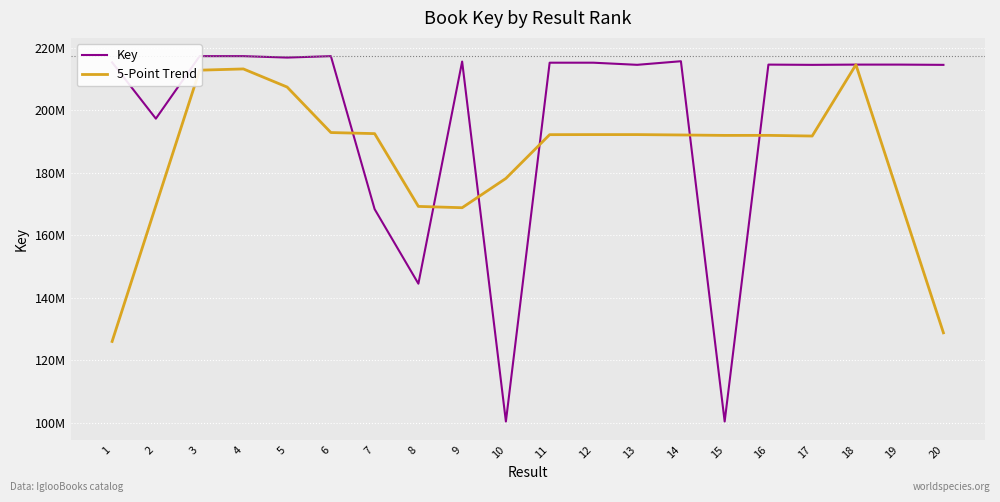

Rank the series by their maximum value, from highest to lowest.

Key, 5-Point Trend